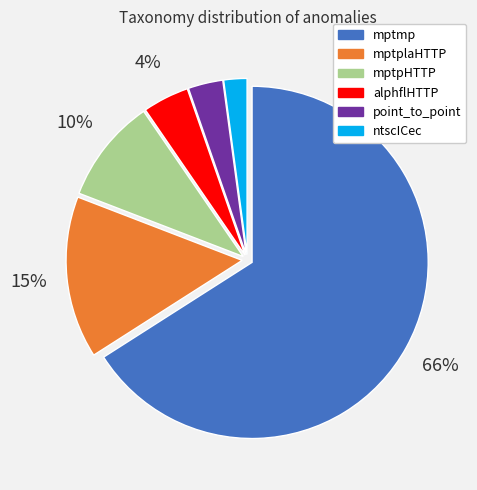

Rank the categories by value from lowest to highest.

ntscICec, point_to_point, alphflHTTP, mptpHTTP, mptplaHTTP, mptmp